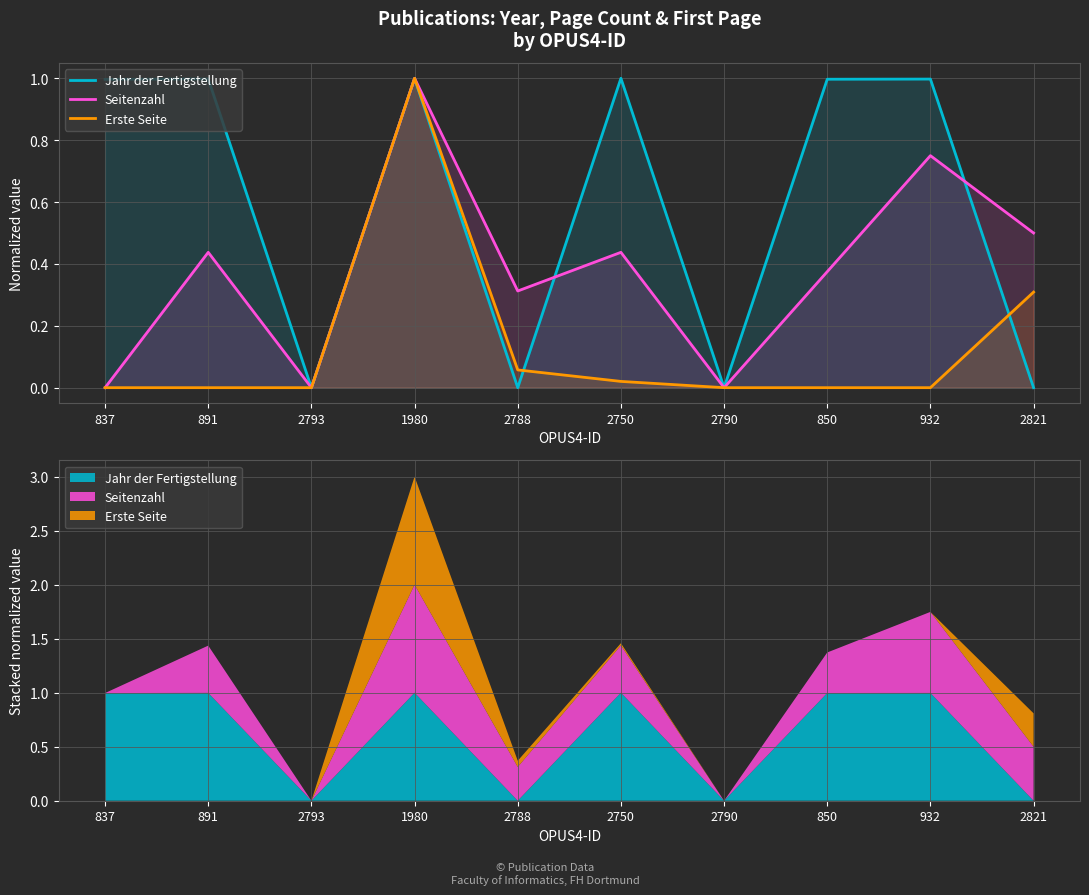

How many intersections are there between Erste Seite and Jahr der Fertigstellung?

2